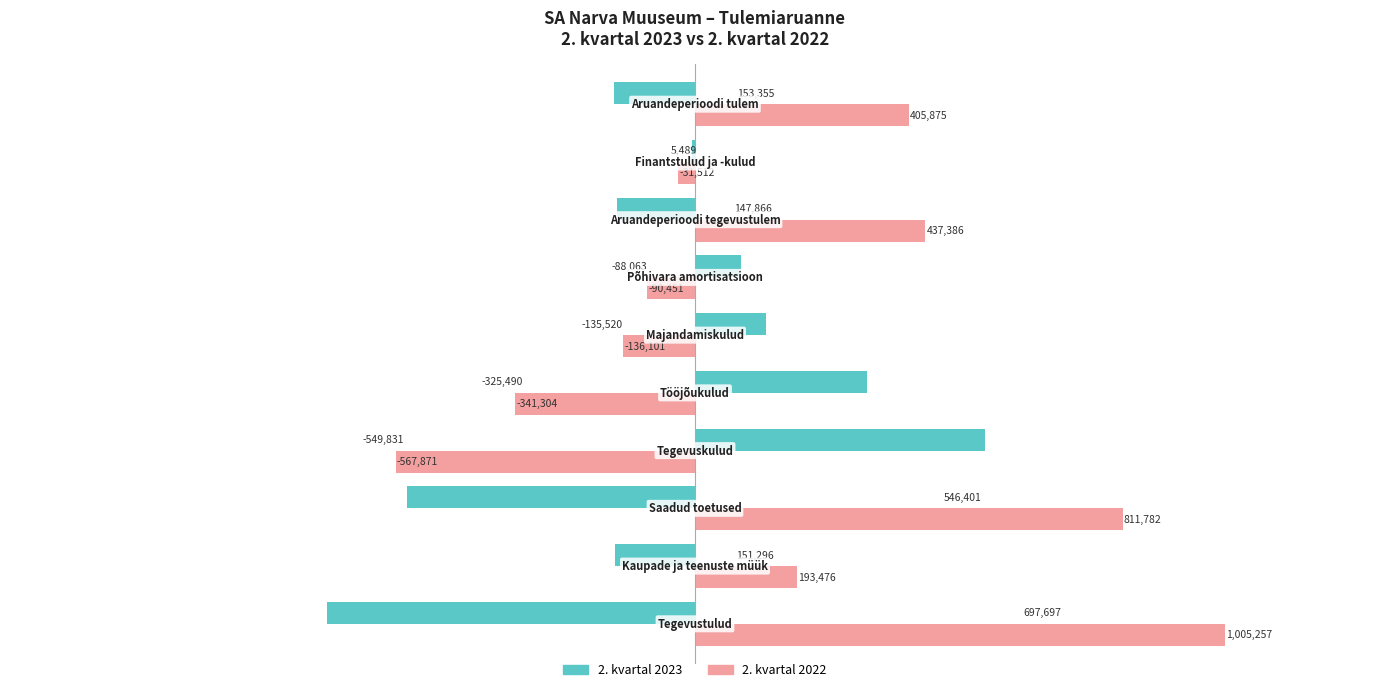

What is the highest value of the 2. kvartal 2022 series?

1005257.2